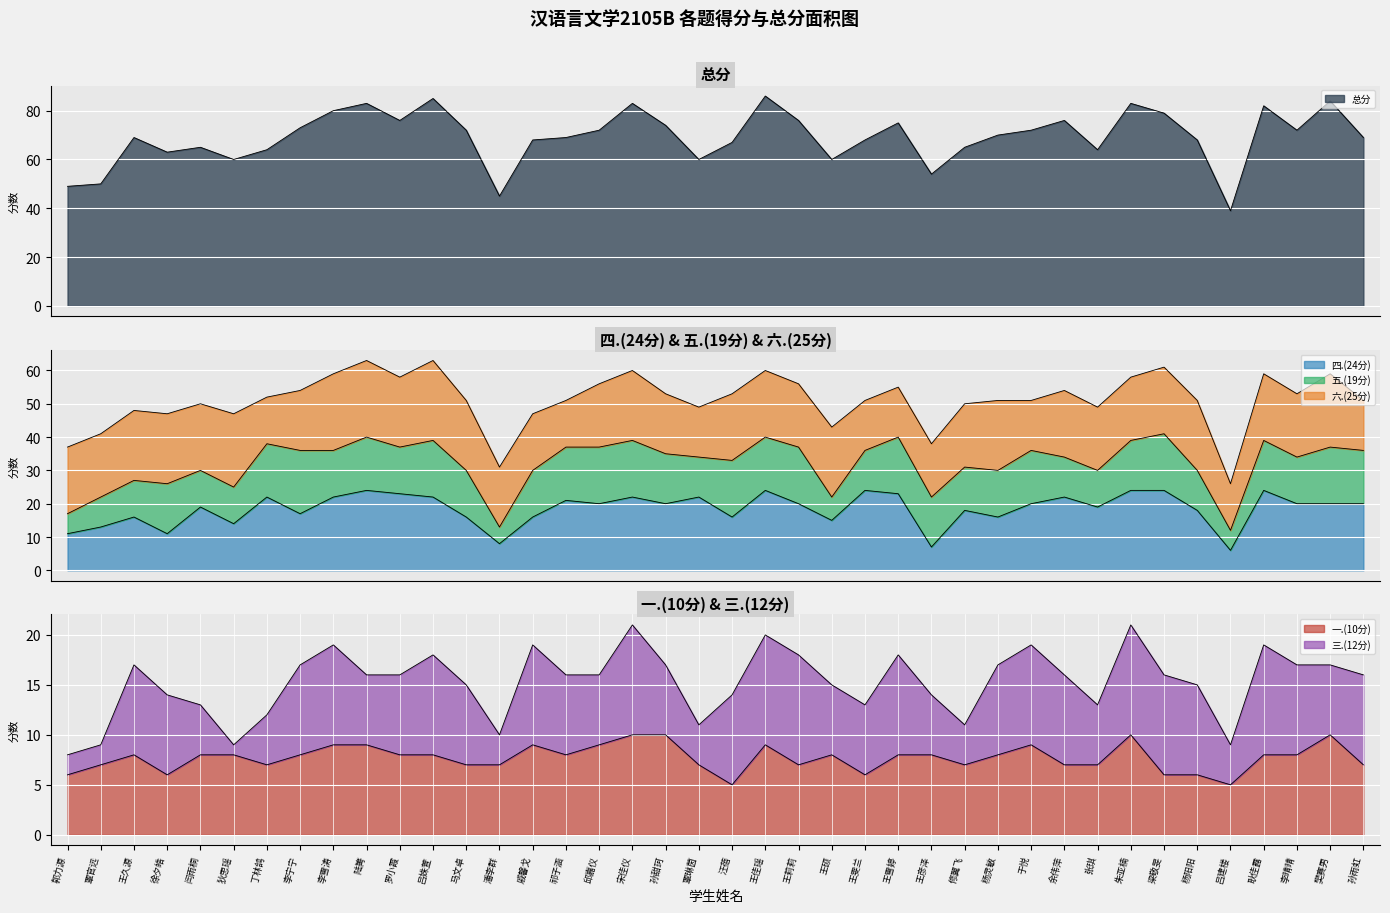

What is the total value across all series at 徐夕皓?

80